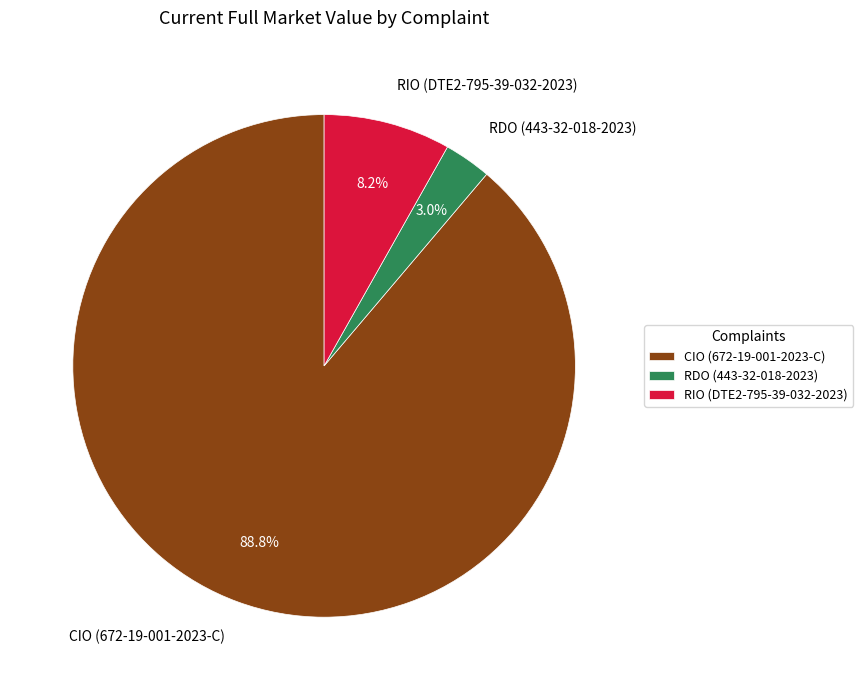

Is it true that RDO (443-32-018-2023) is 3% of the pie?

True